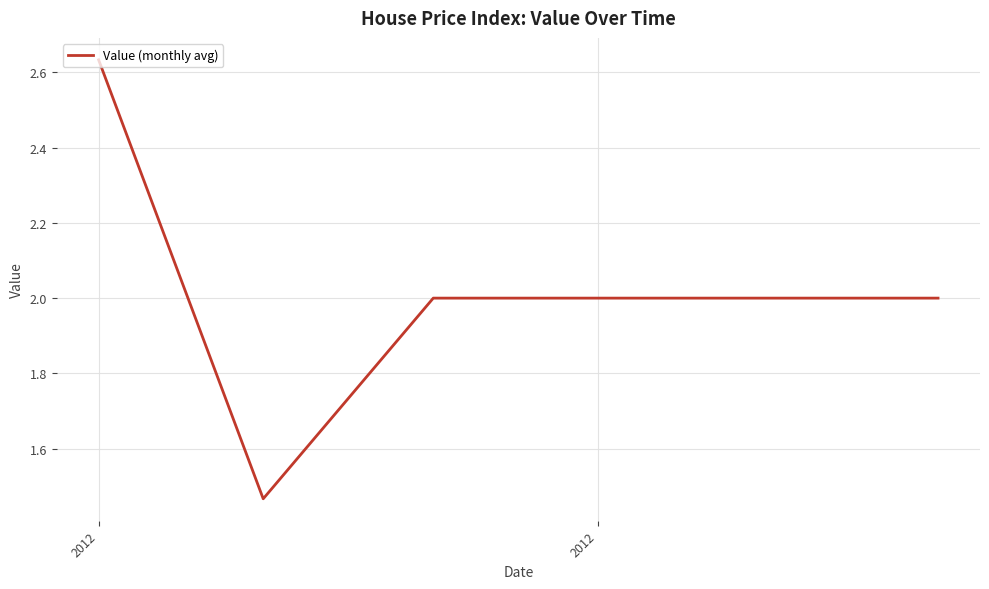

What is the difference between the maximum and minimum values?

1.2